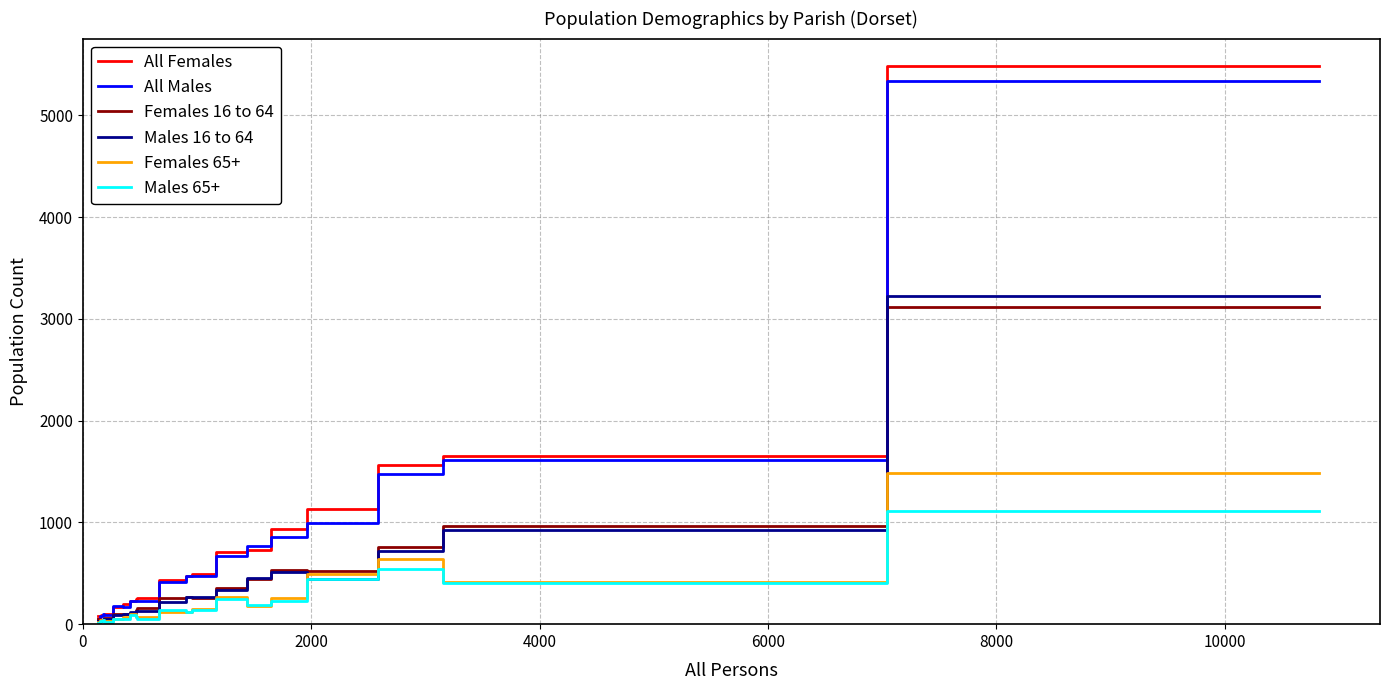

What is the maximum value shown in the chart?

5482